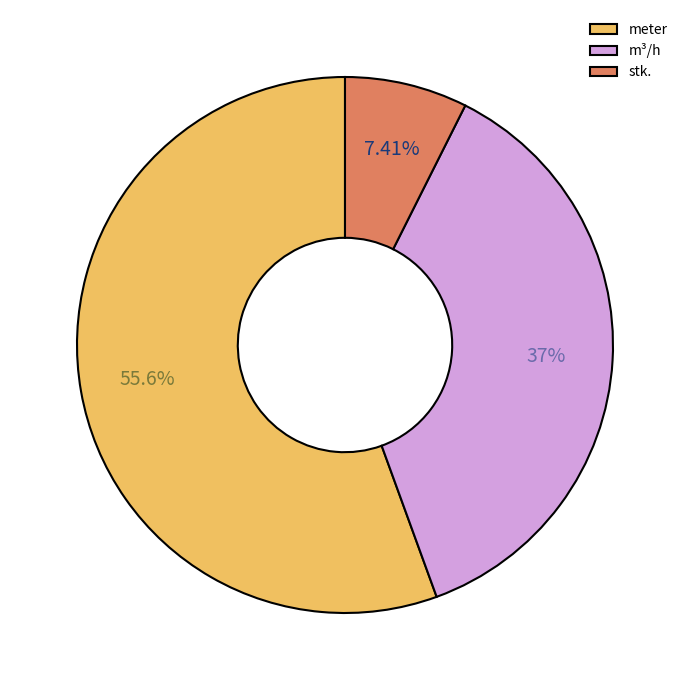

Is it true that stk. is 7% of the pie?

True